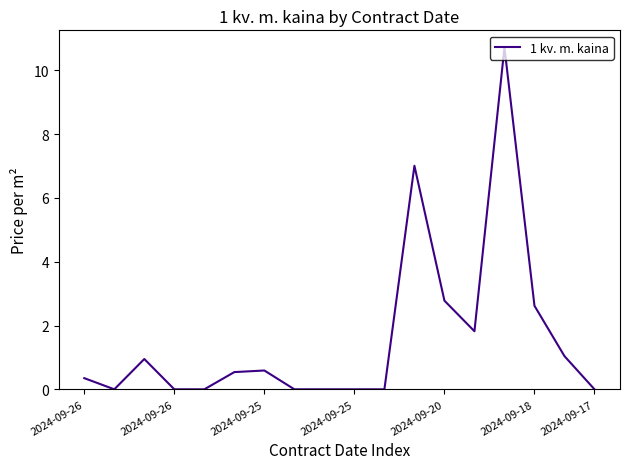

What is the average value?

1.6